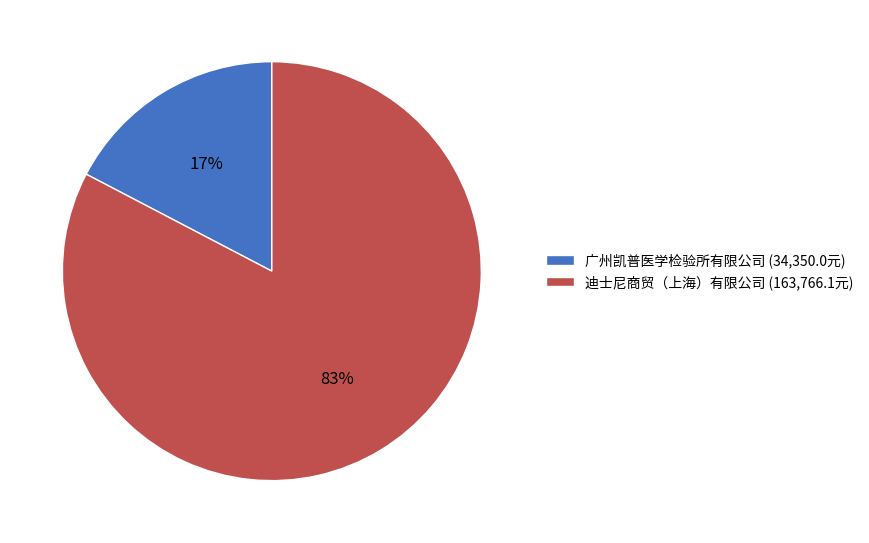

What percentage is the 迪士尼商贸（上海）有限公司 slice, to the nearest percent?

83%